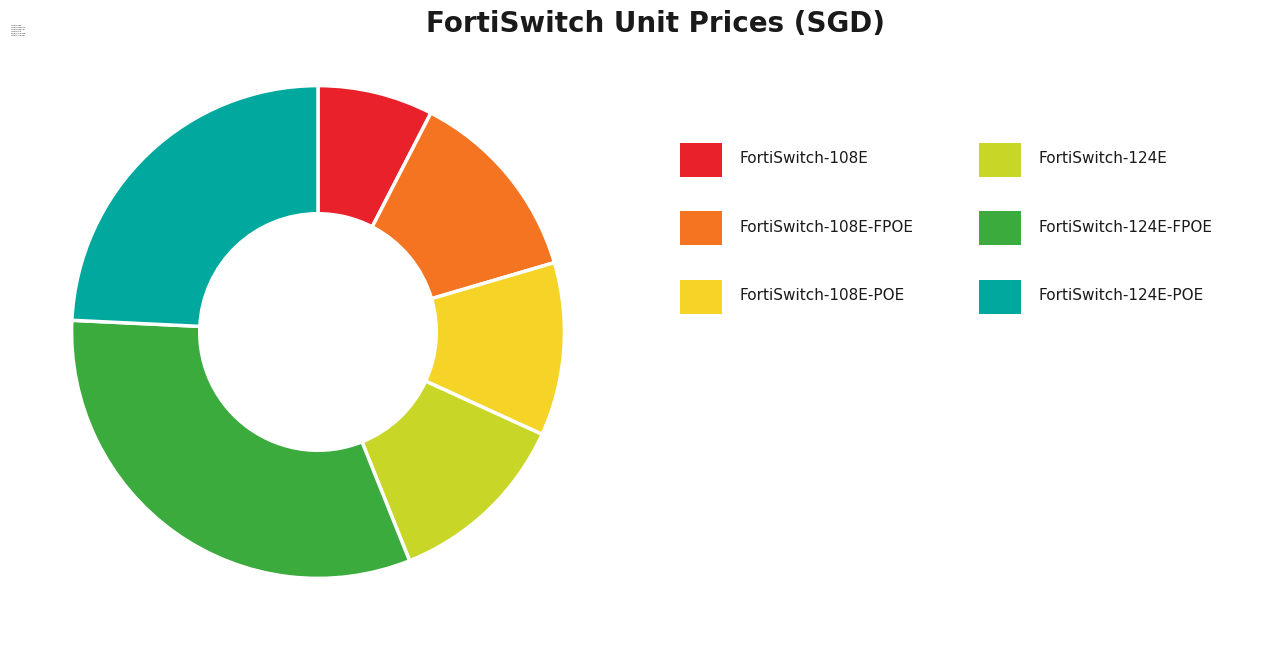

How many segments does this pie chart have?

6